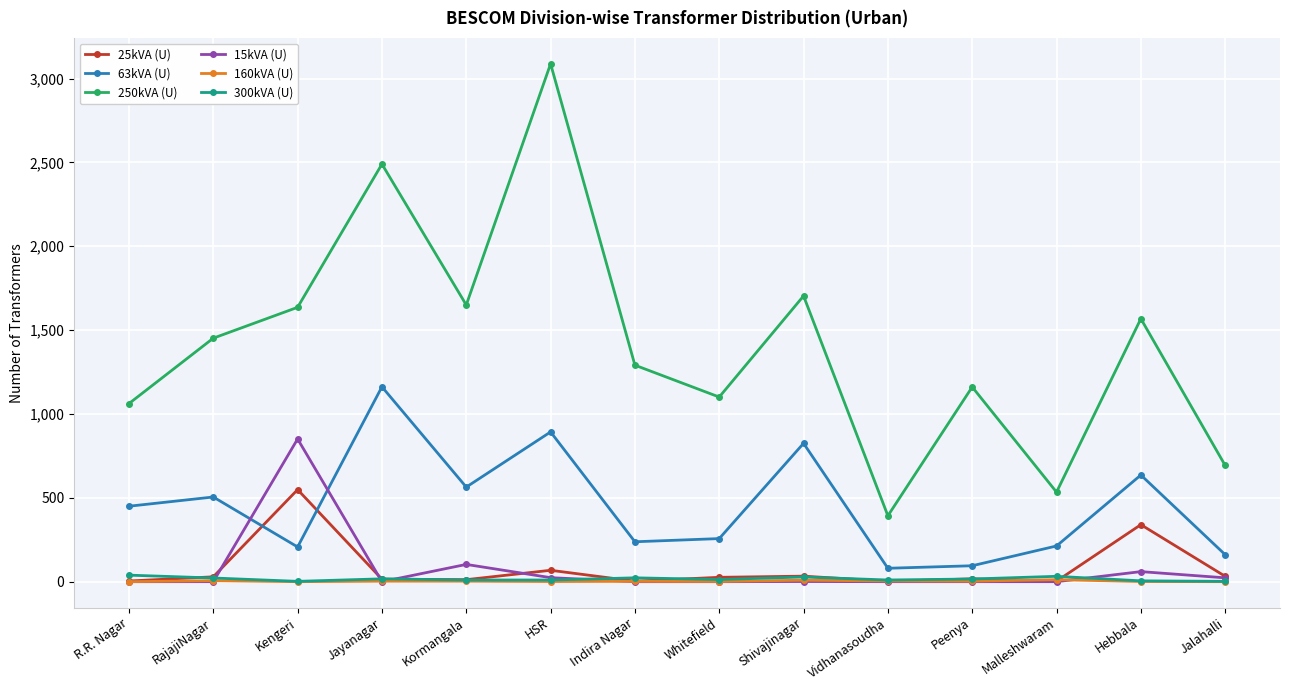

Is the value of 160kVA (U) at Peenya greater than the value of 63kVA (U) at R.R. Nagar?

No